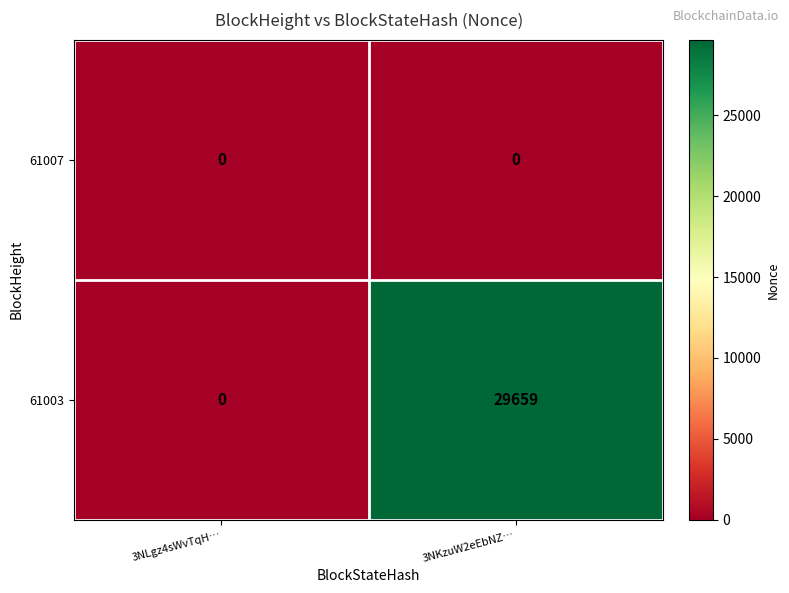

At which category is the sum across all series the highest?

3NKzuW2eEbNZ…